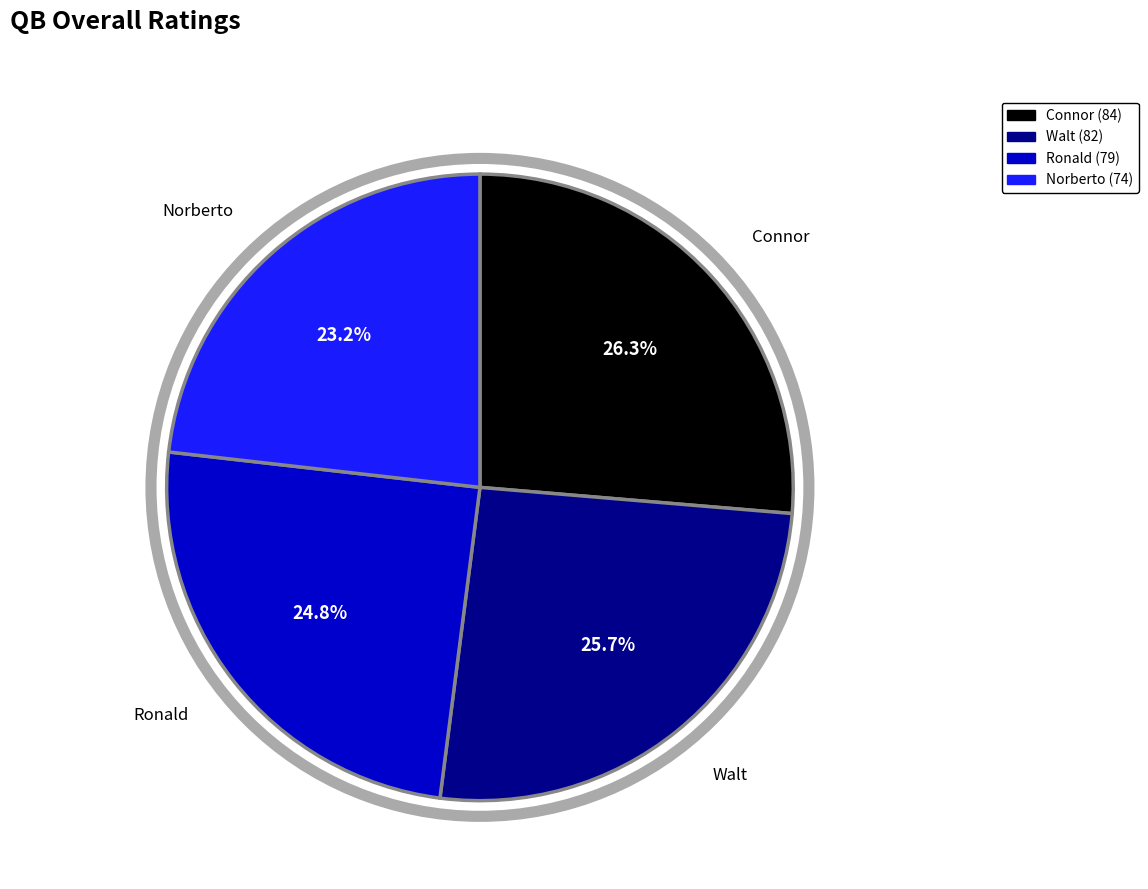

The Walt slice represents 26% of the pie. True or false?

True